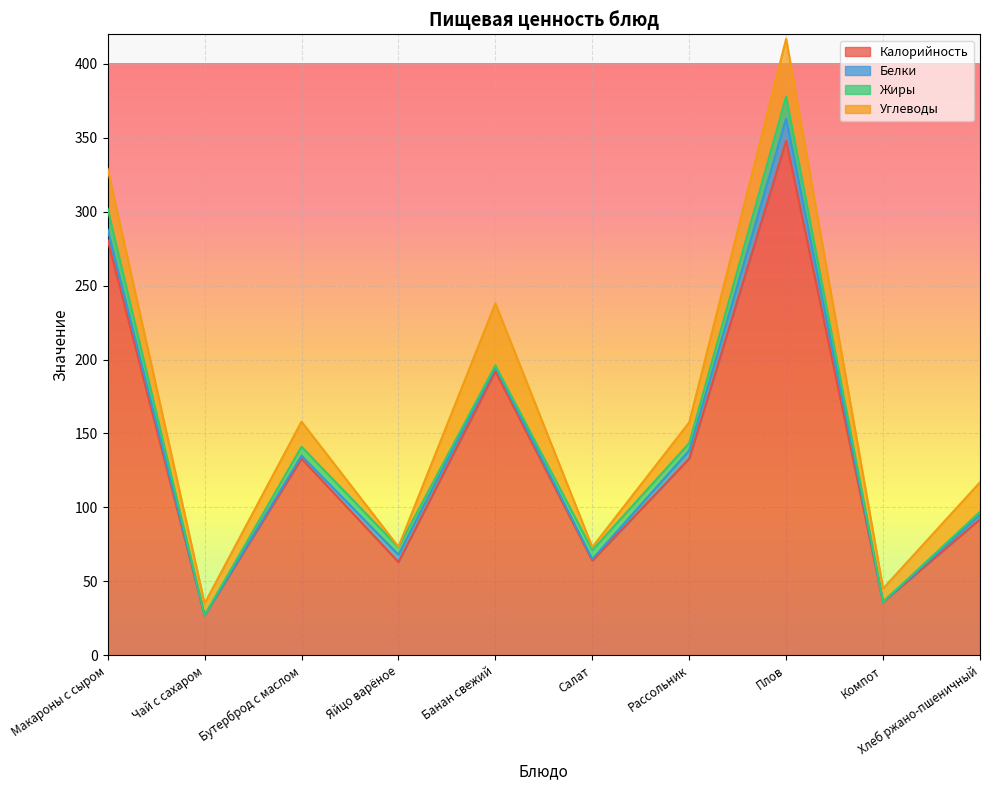

True or false: Калорийность and Жиры cross at least once.

False